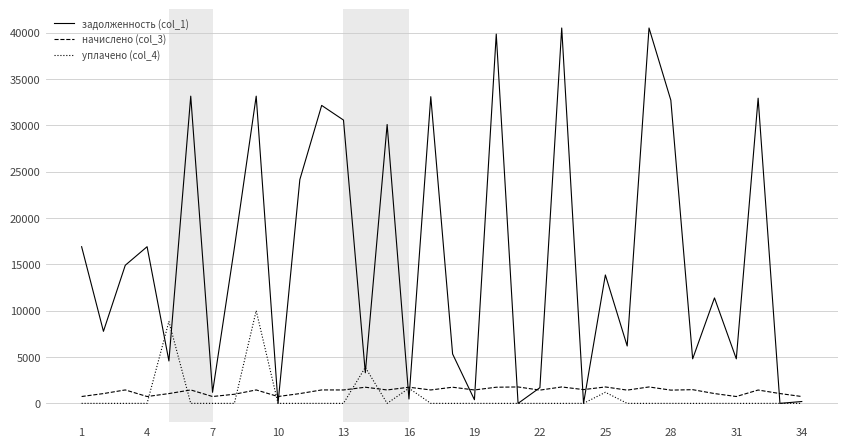

What is the difference between the second highest and second lowest values in the уплачено (col_4) series?

8837.6